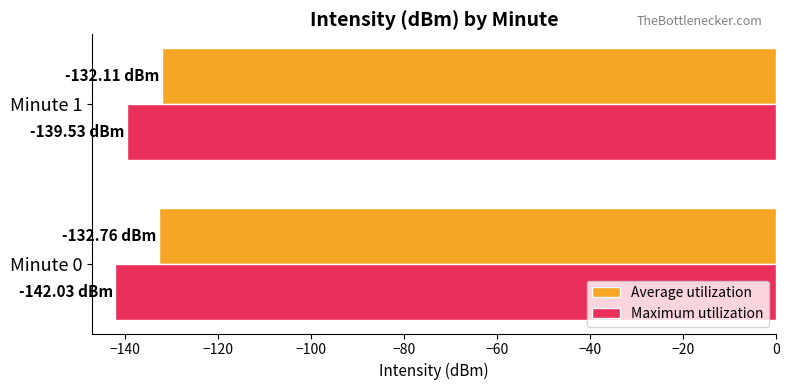

What is the sum of all Average utilization values?

-264.9